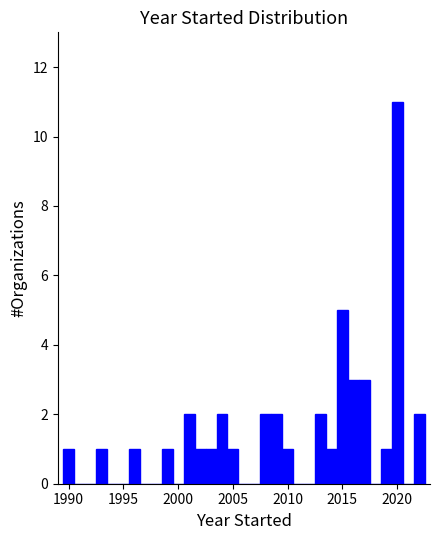

Read against the x-axis, roughly where is the centre of the tallest bar?

2020.0